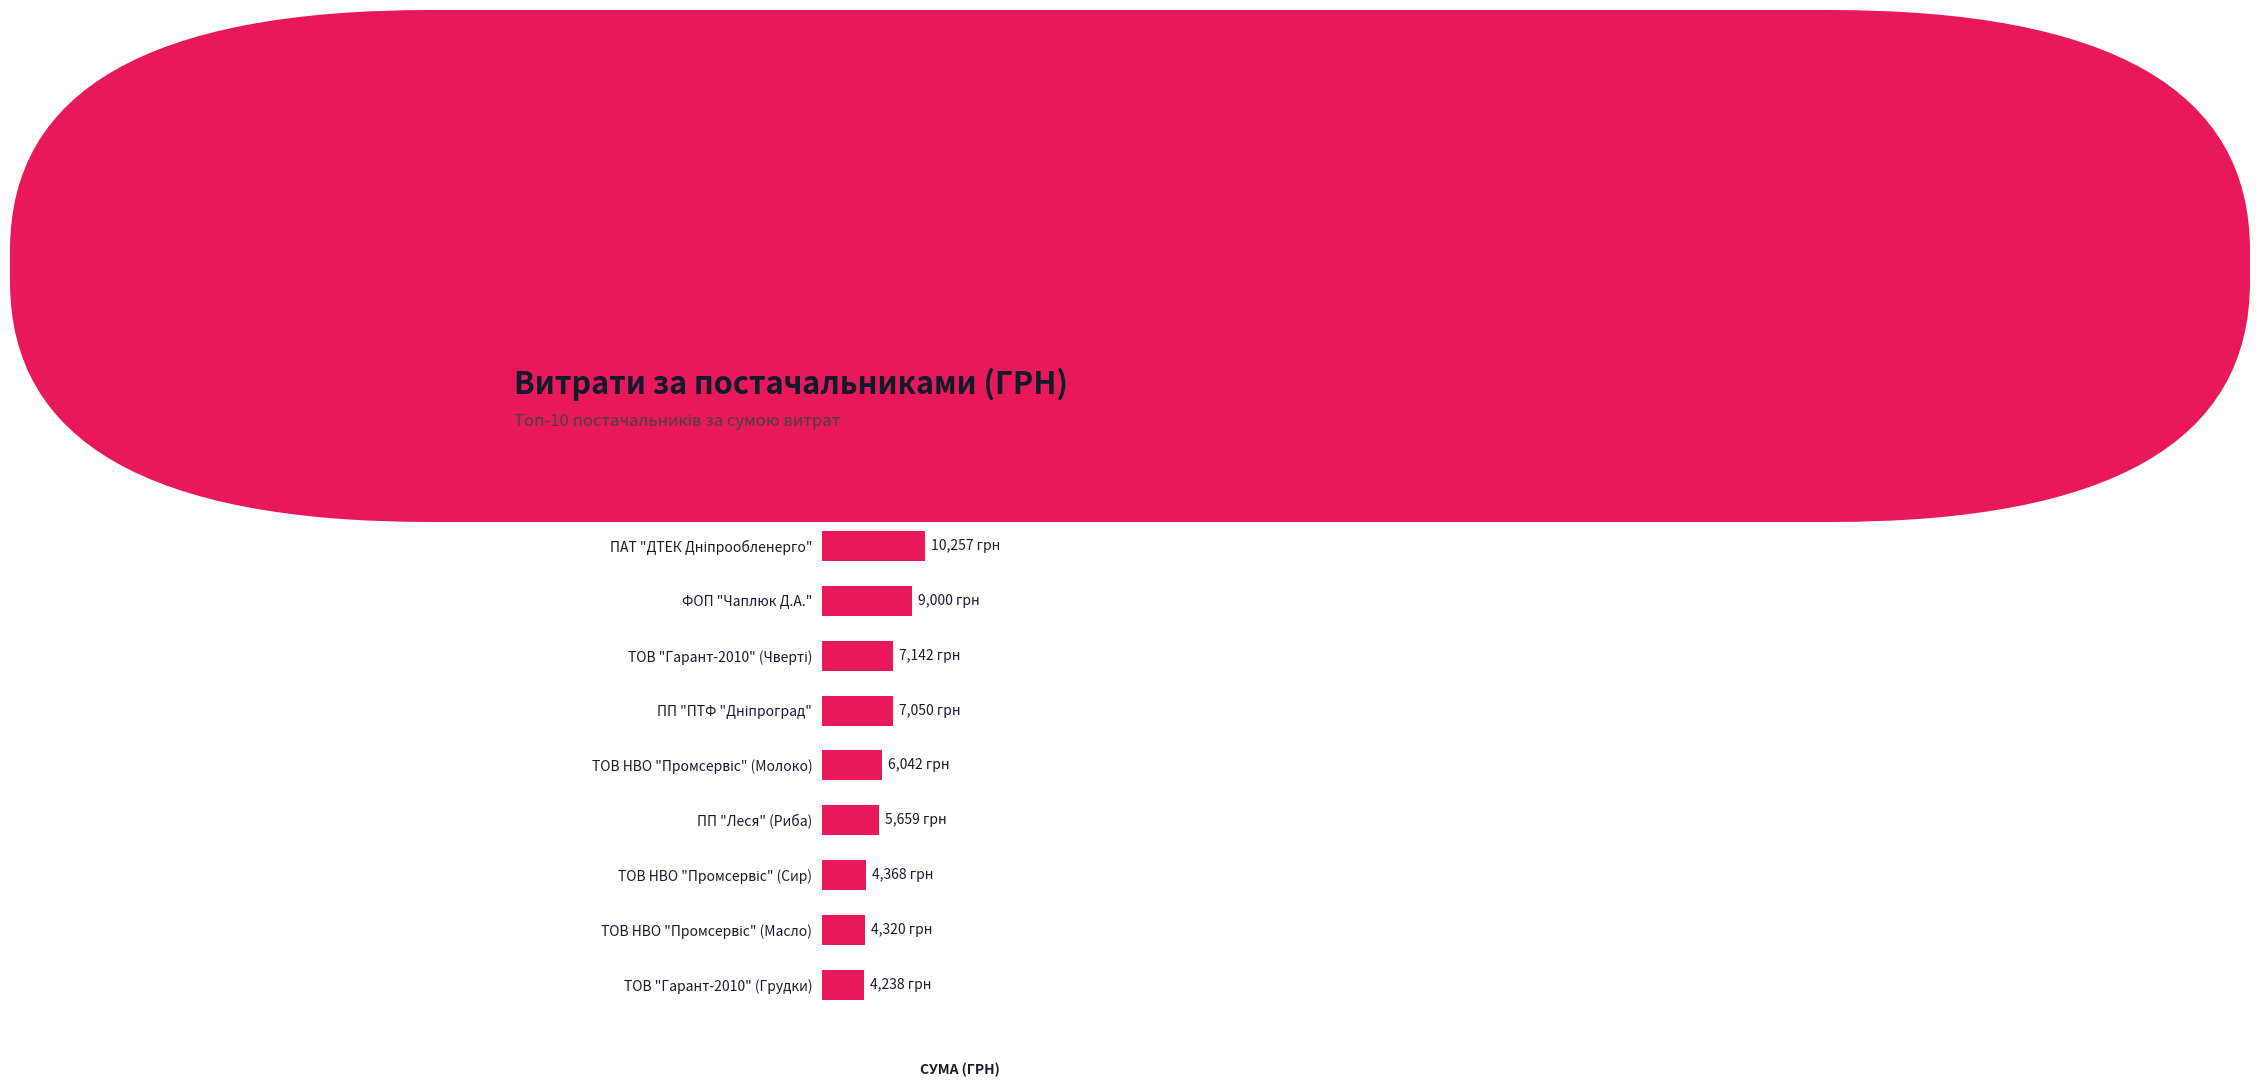

Does the chart contain any negative values?

No